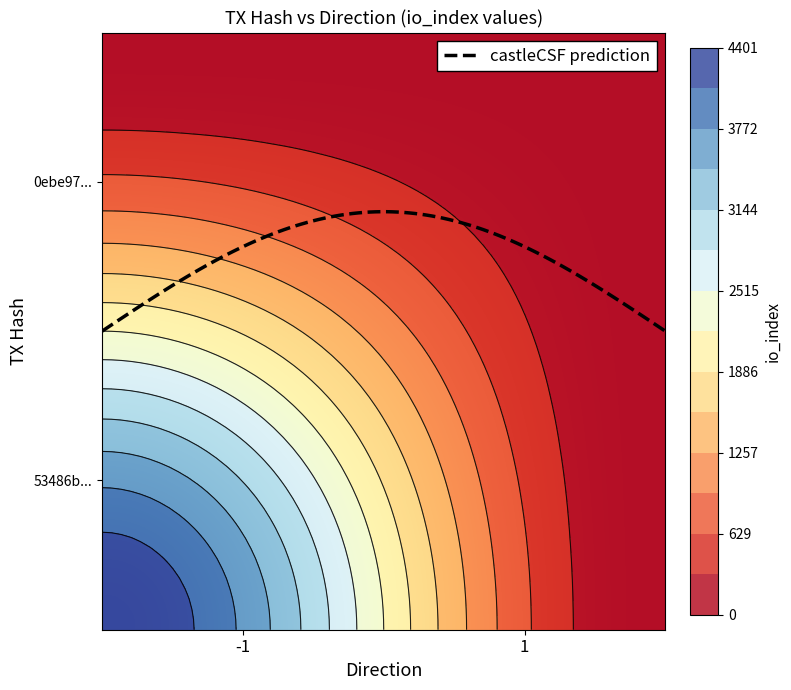

The value of 0ebe97eddf8a4309c785922d367cdd3a4138b15 at io_index is 0. True or false?

False